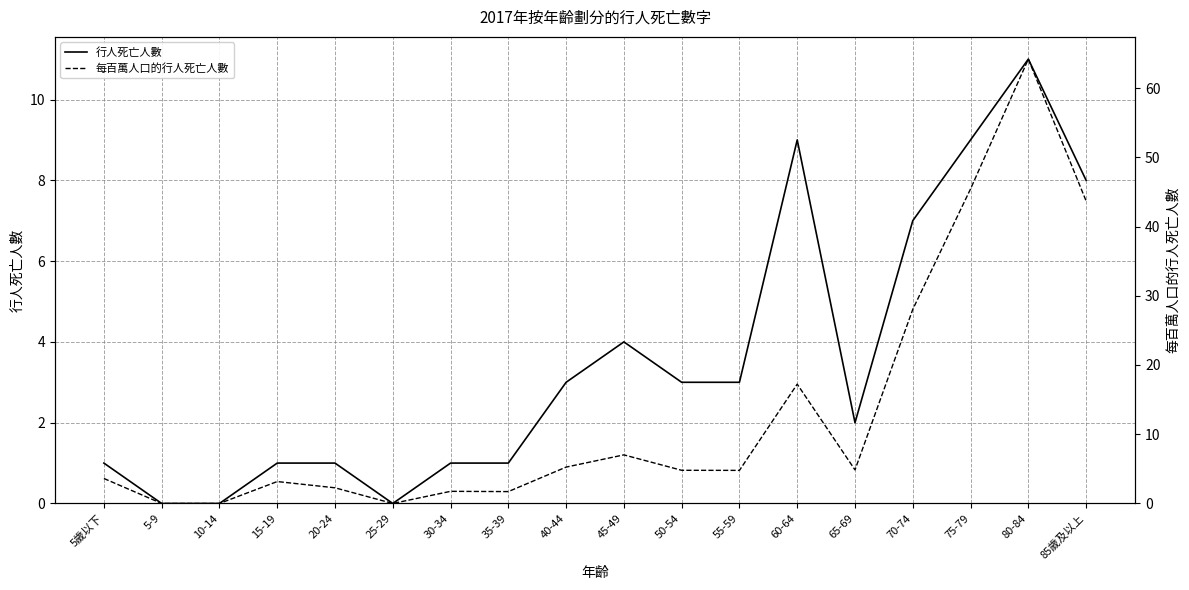

Reading left to right, list all the values displayed in this chart.

行人死亡人數: 1.0	0.0	0.0	1.0	1.0	0.0	1.0	1.0	3.0	4.0	3.0	3.0	9.0	2.0	7.0	9.0	11.0	8.0
每百萬人口的行人死亡人數: 3.6	0.0	0.0	3.2	2.3	0.0	1.8	1.7	5.3	7.0	4.8	4.8	17.2	4.9	28.0	45.4	64.2	43.7